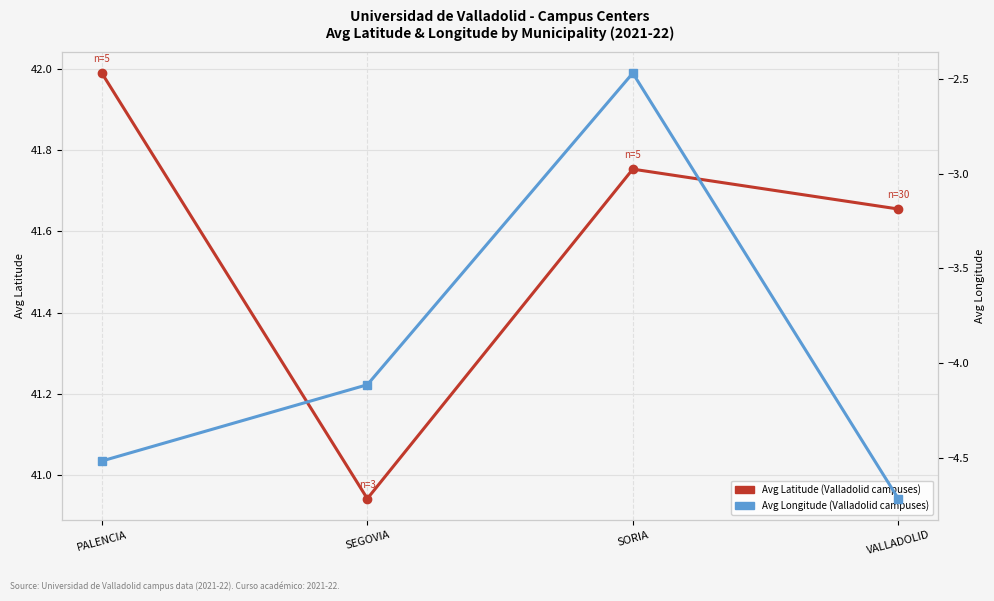

True or false: Avg Latitude has more than 0 points higher than both neighbors.

True